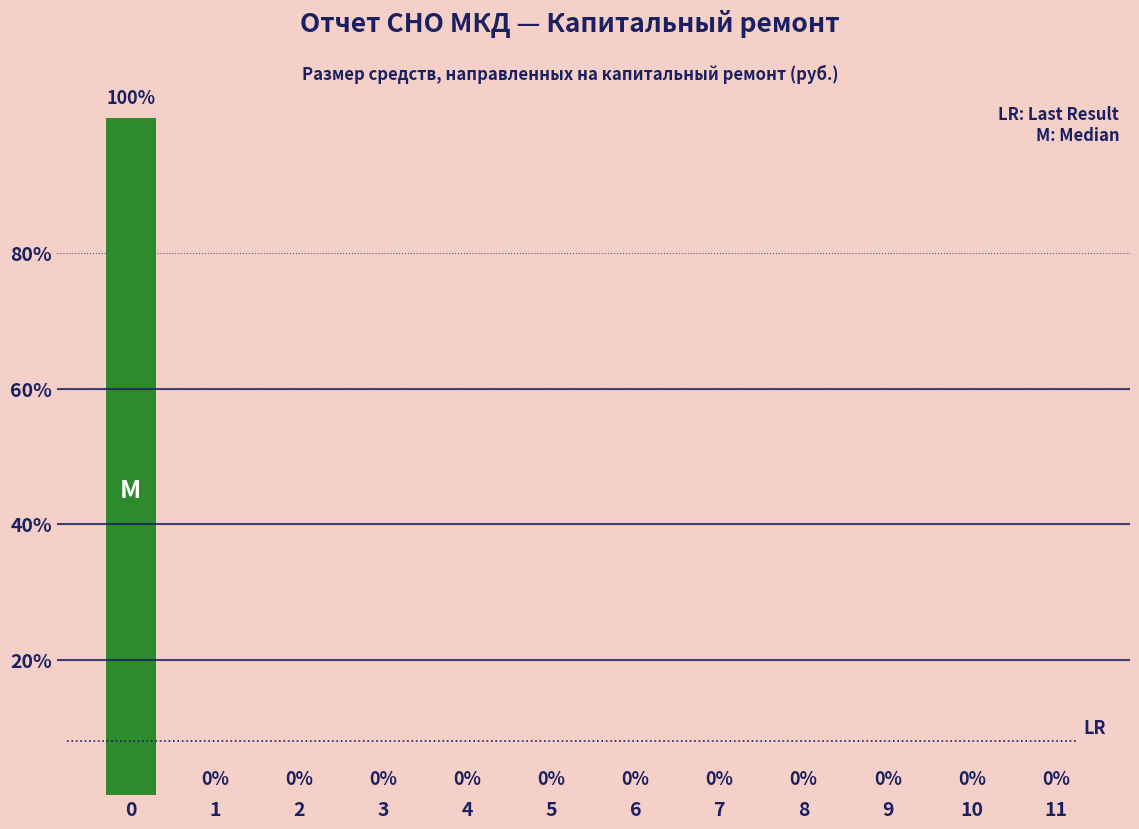

Reading left to right, transcribe all the data shown in this chart.

0=100	1=0	2=0	3=0	4=0	5=0	6=0	7=0	8=0	9=0	10=0	11=0